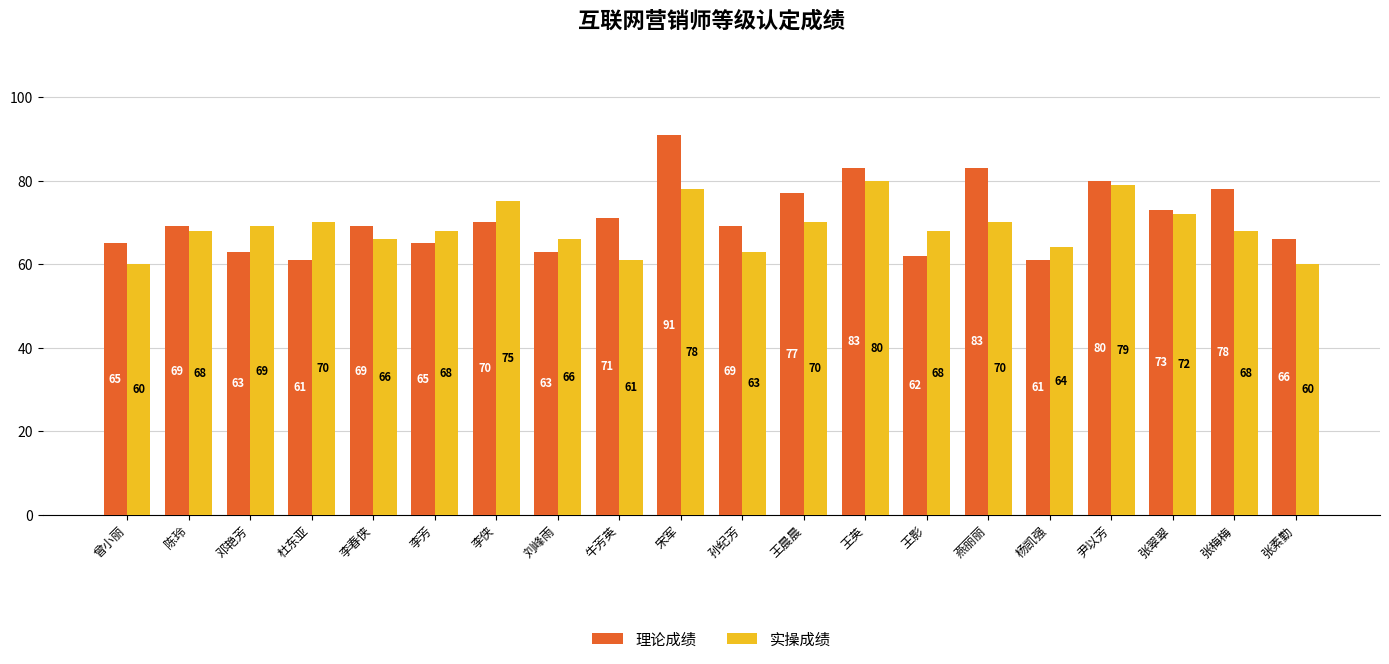

What position from the right is 杜东亚?

17